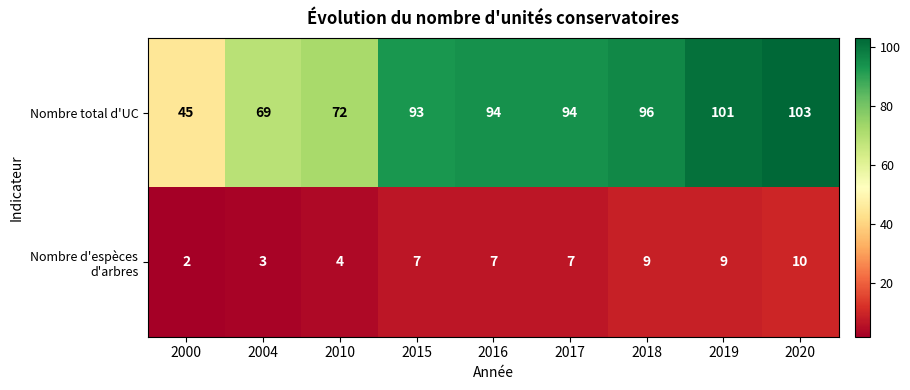

The Nombre d'espèces d'arbres series shows 7 at 2010. True or false?

False